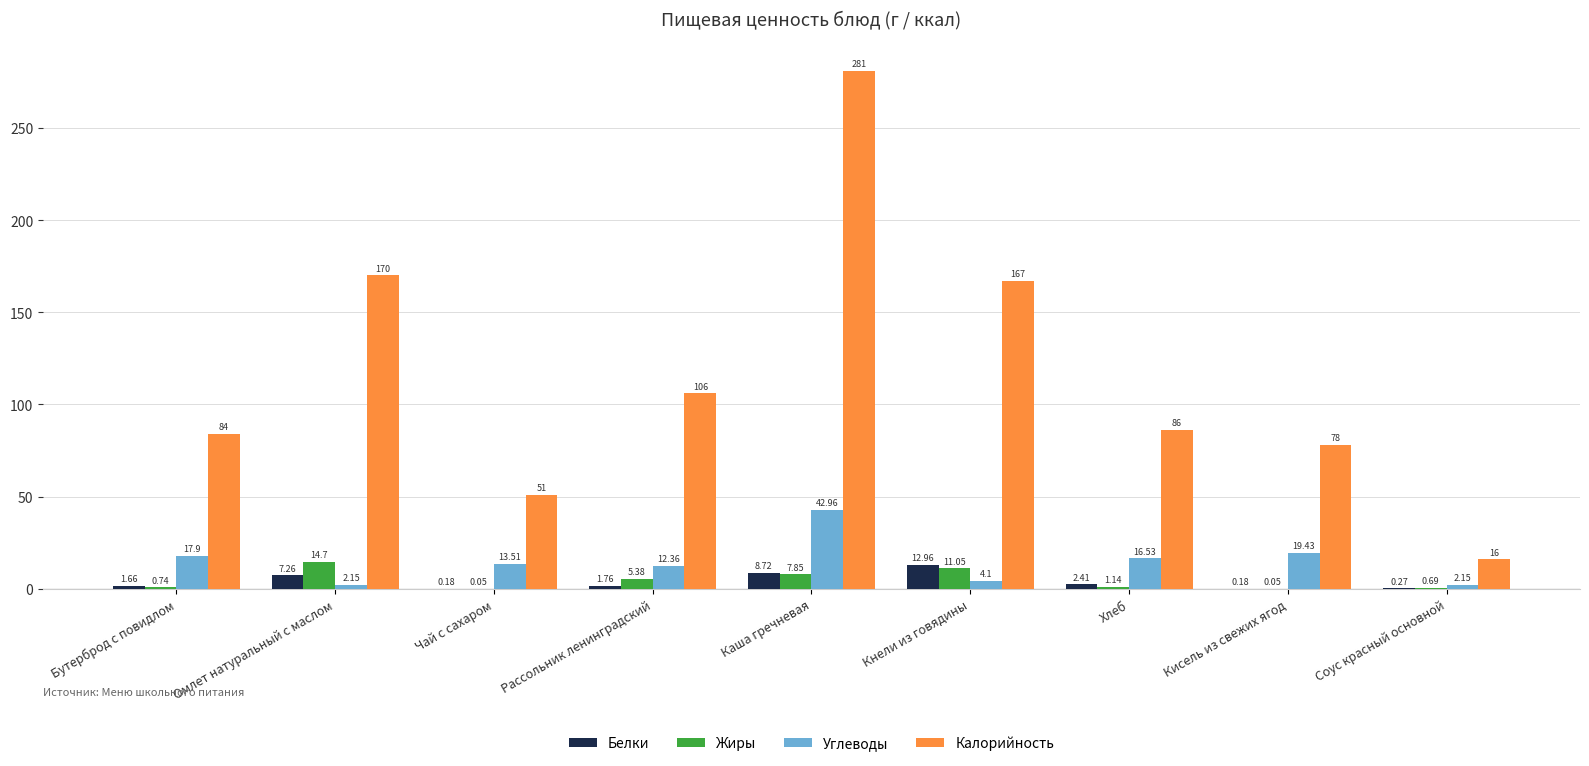

Where does the Жиры series first go above 1?

Омлет натуральный с маслом